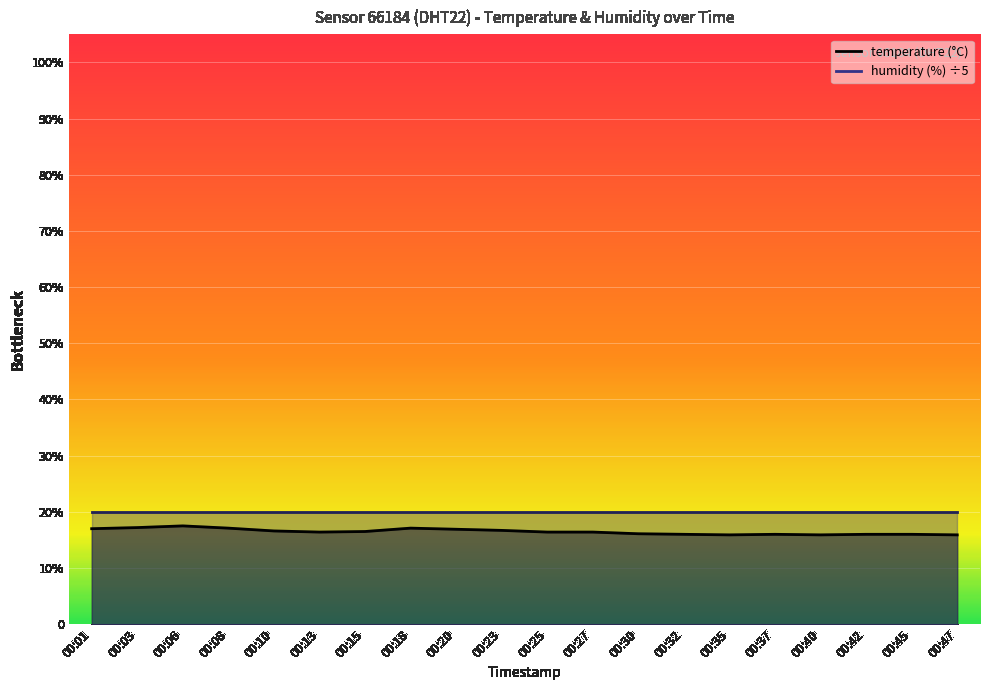

What is the difference between the second highest and minimum values?

1.3